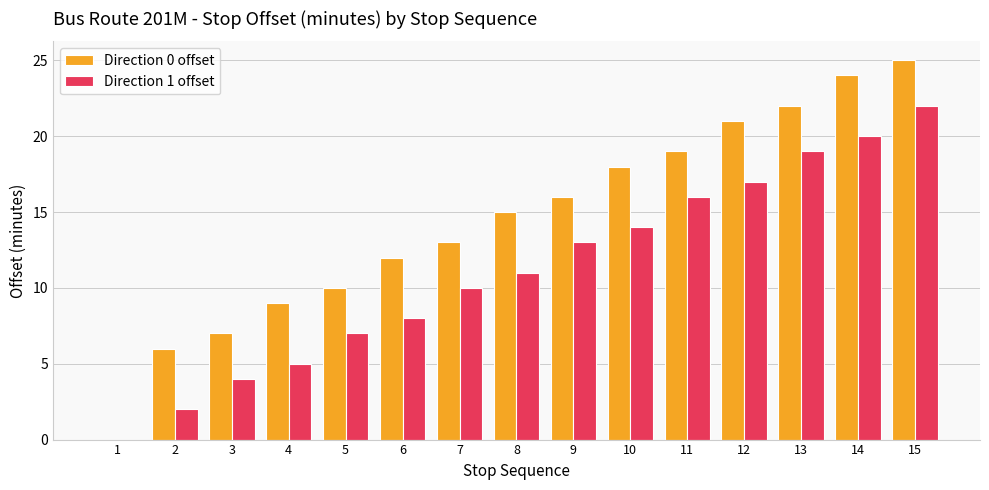

Reading left to right, list all the values displayed in this chart.

Direction 0 offset: 0	6	7	9	10	12	13	15	16	18	19	21	22	24	25
Direction 1 offset: 0	2	4	5	7	8	10	11	13	14	16	17	19	20	22